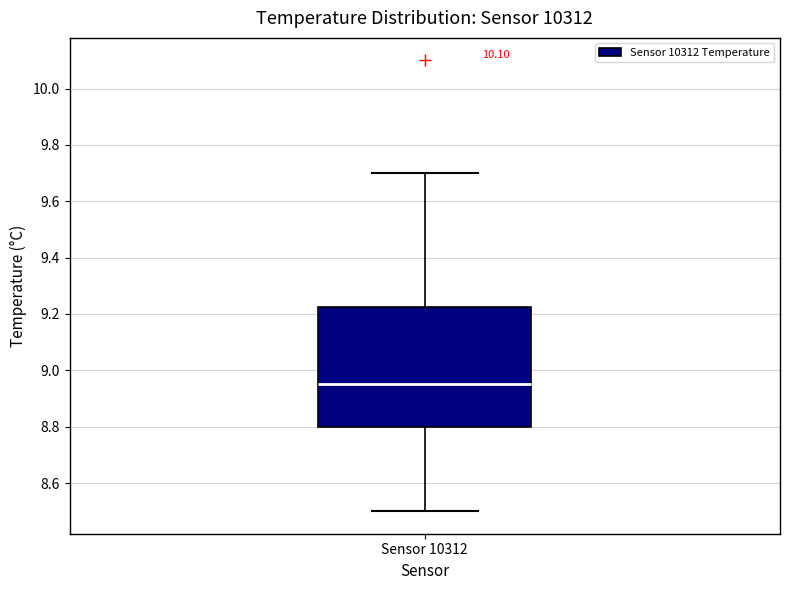

Transcribe this box plot: give where the median line is, the range the box spans, and where the two whiskers end, as read against the y-axis. The values are not printed on the chart, so give them approximately, as read against the axis.

median 8.96, box 8.80 to 9.22, whiskers 8.50 to 9.70